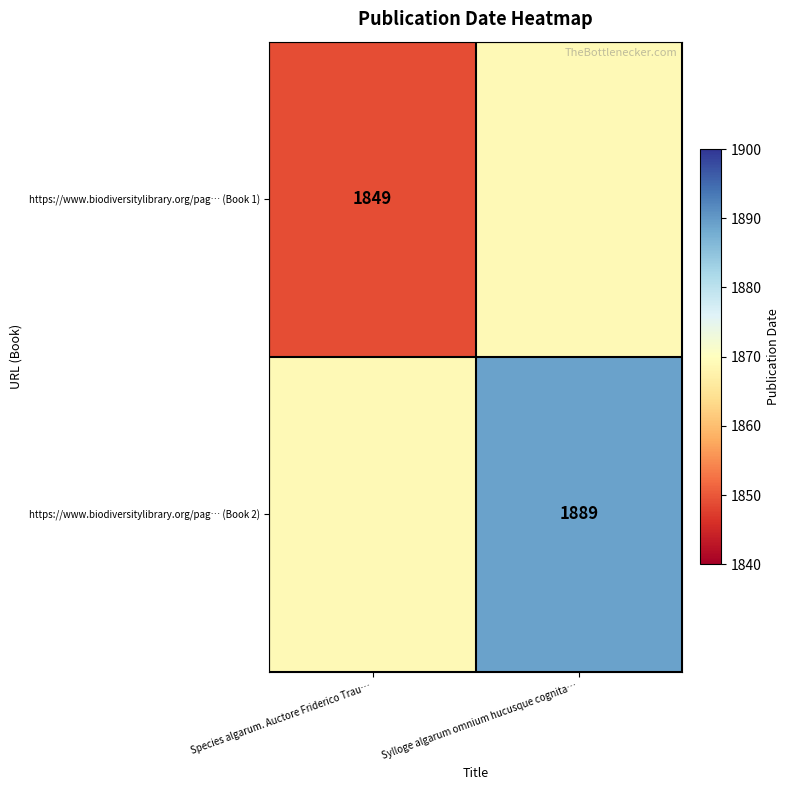

The value of https://www.biodiversitylibrary.org/pag… (Book 1) at Species algarum. Auctore Friderico Trau… is 1849. True or false?

True